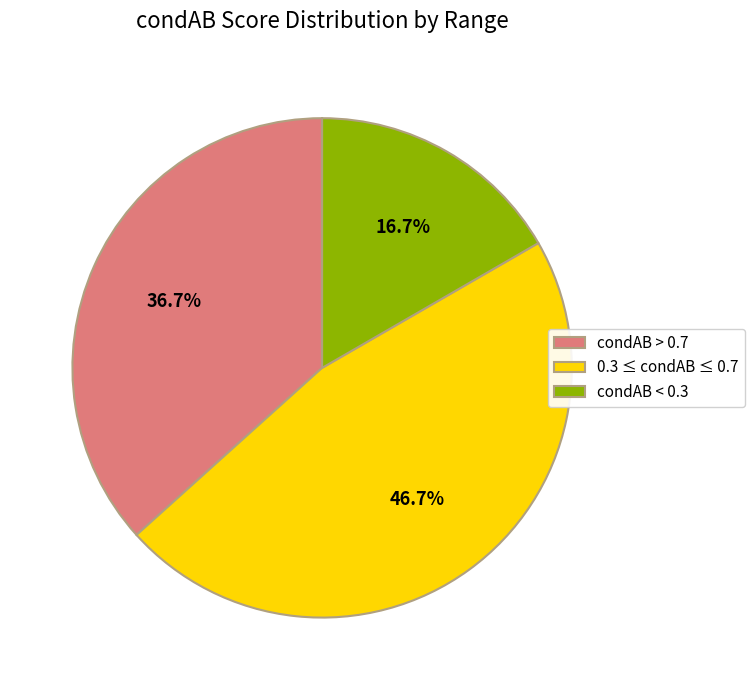

Is there a majority slice in this chart?

No